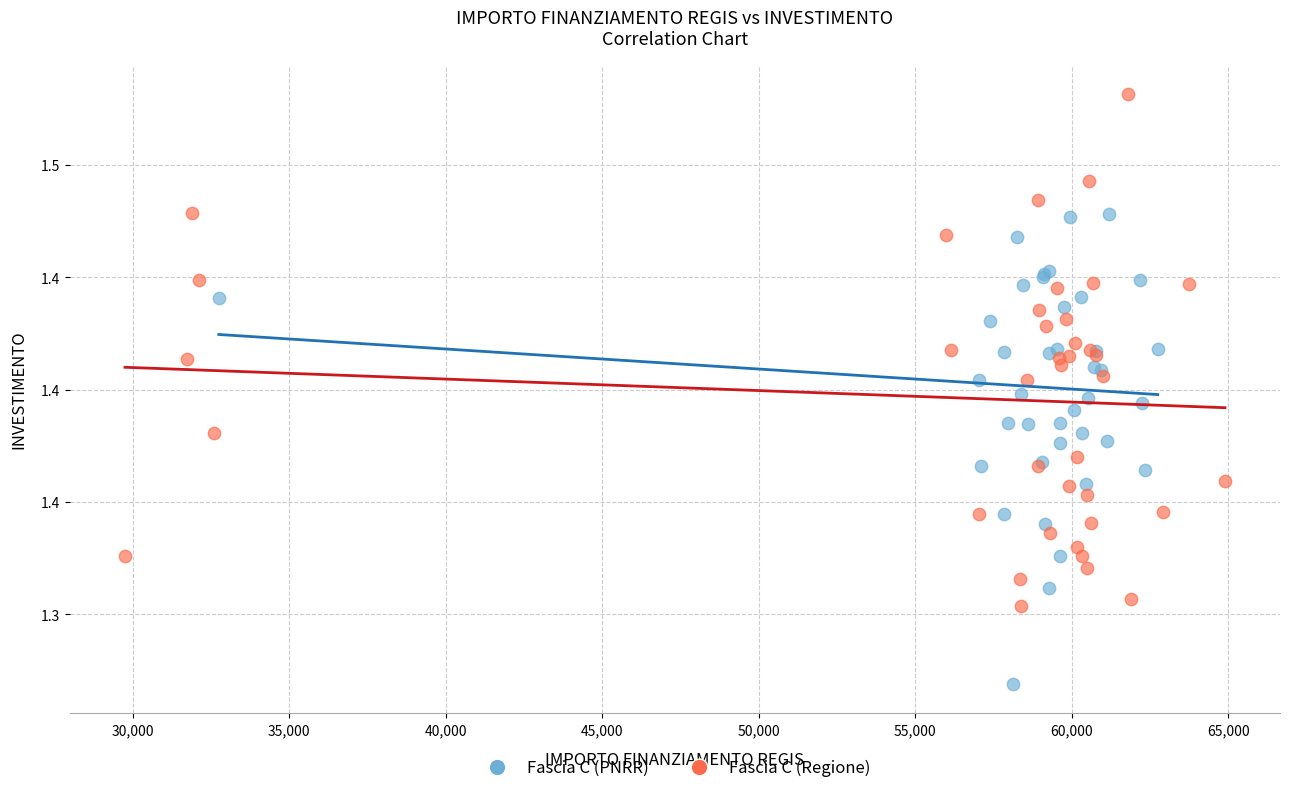

Which series has the widest spread of Y values?

Fascia C (Regione)